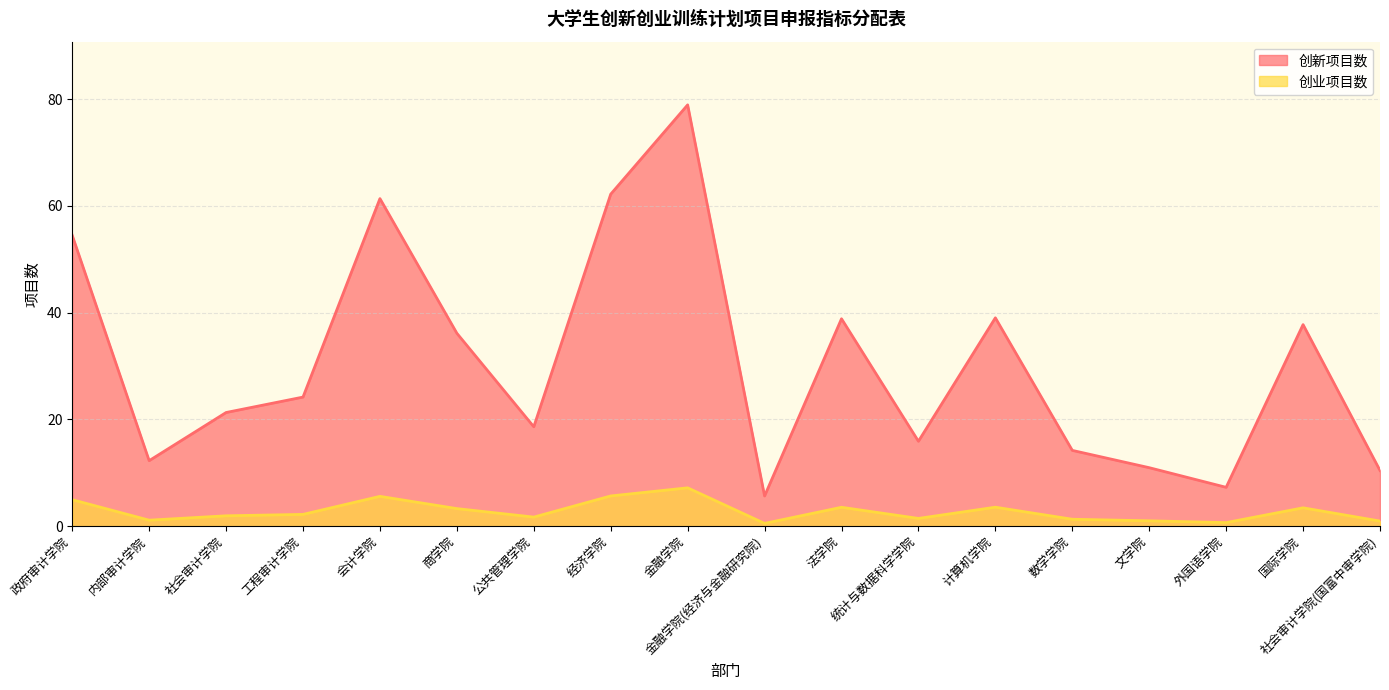

True or false: 创新项目数 has a value of 14.2 at 数学学院.

True